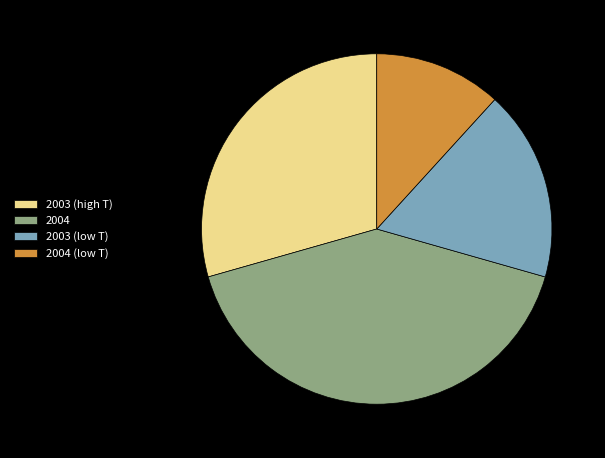

Is 2003 (high T) the majority of the pie?

No